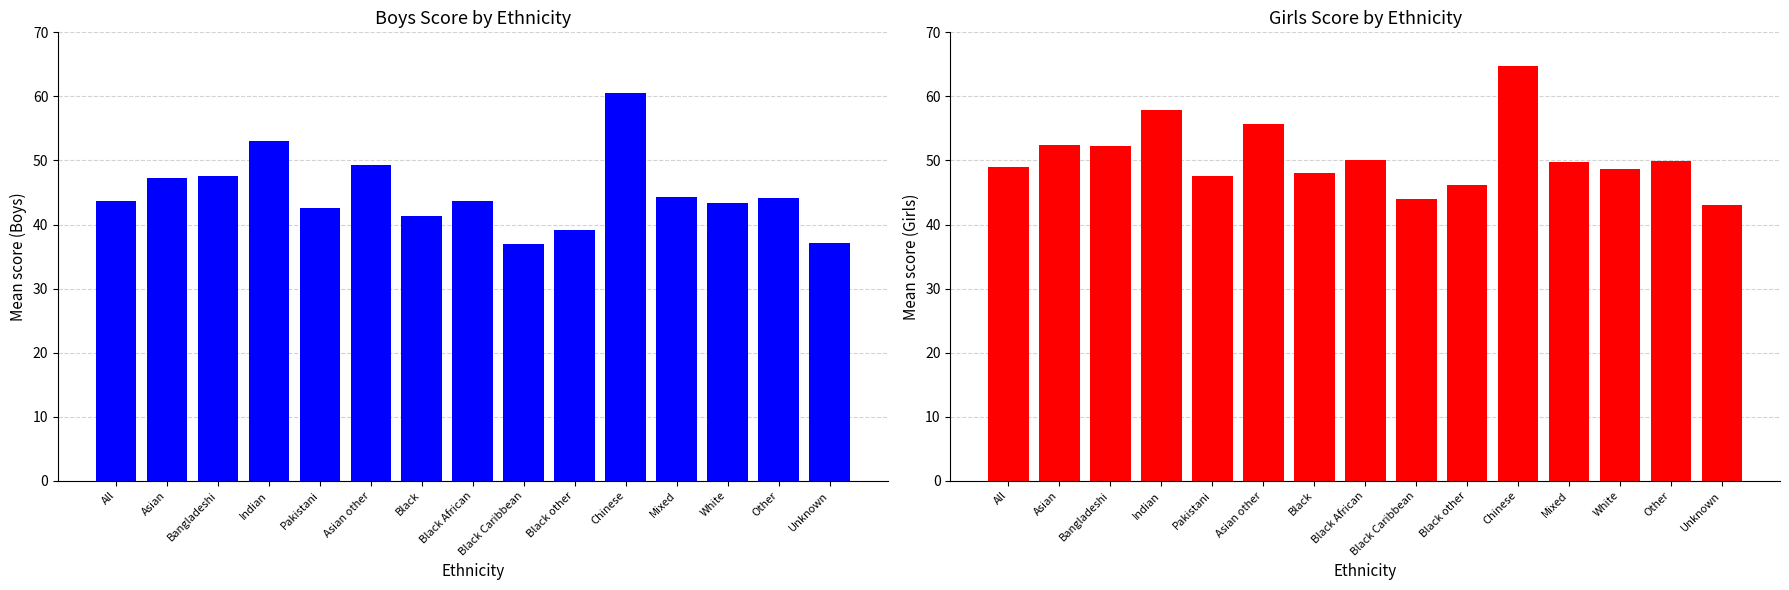

What is the label of the 2nd bar from the right?

Other